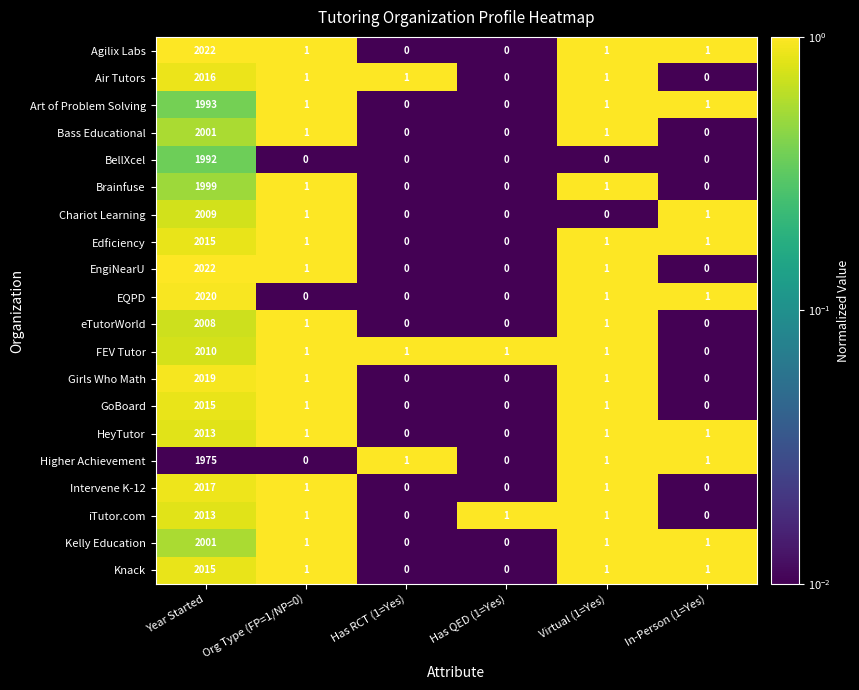

The value of HeyTutor at Virtual (1=Yes) is 1. True or false?

True